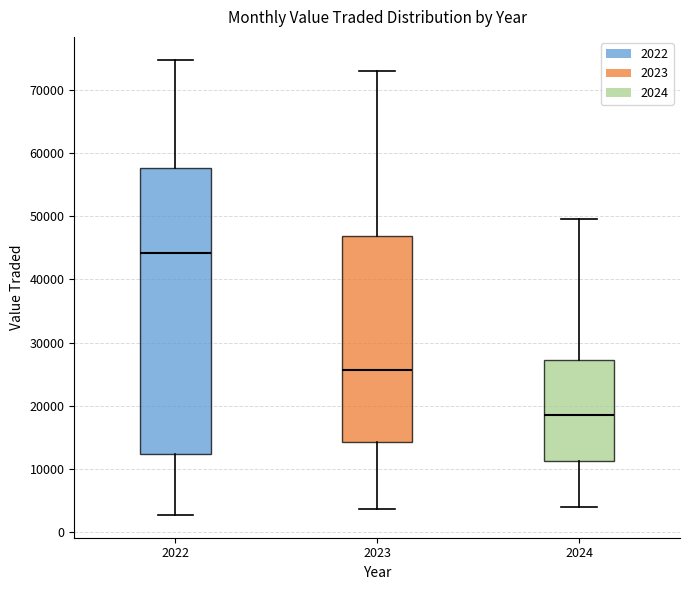

Reading left to right, transcribe this box plot: for each box, give where its median line is, the range the box spans, and where its two whiskers end, as read against the y-axis. The values are not printed on the chart, so give them approximately, as read against the axis.

2022: median 44000, box 12000 to 58000, whiskers 3000 to 75000
2023: median 26000, box 14000 to 47000, whiskers 4000 to 73000
2024: median 19000, box 11000 to 27000, whiskers 4000 to 50000